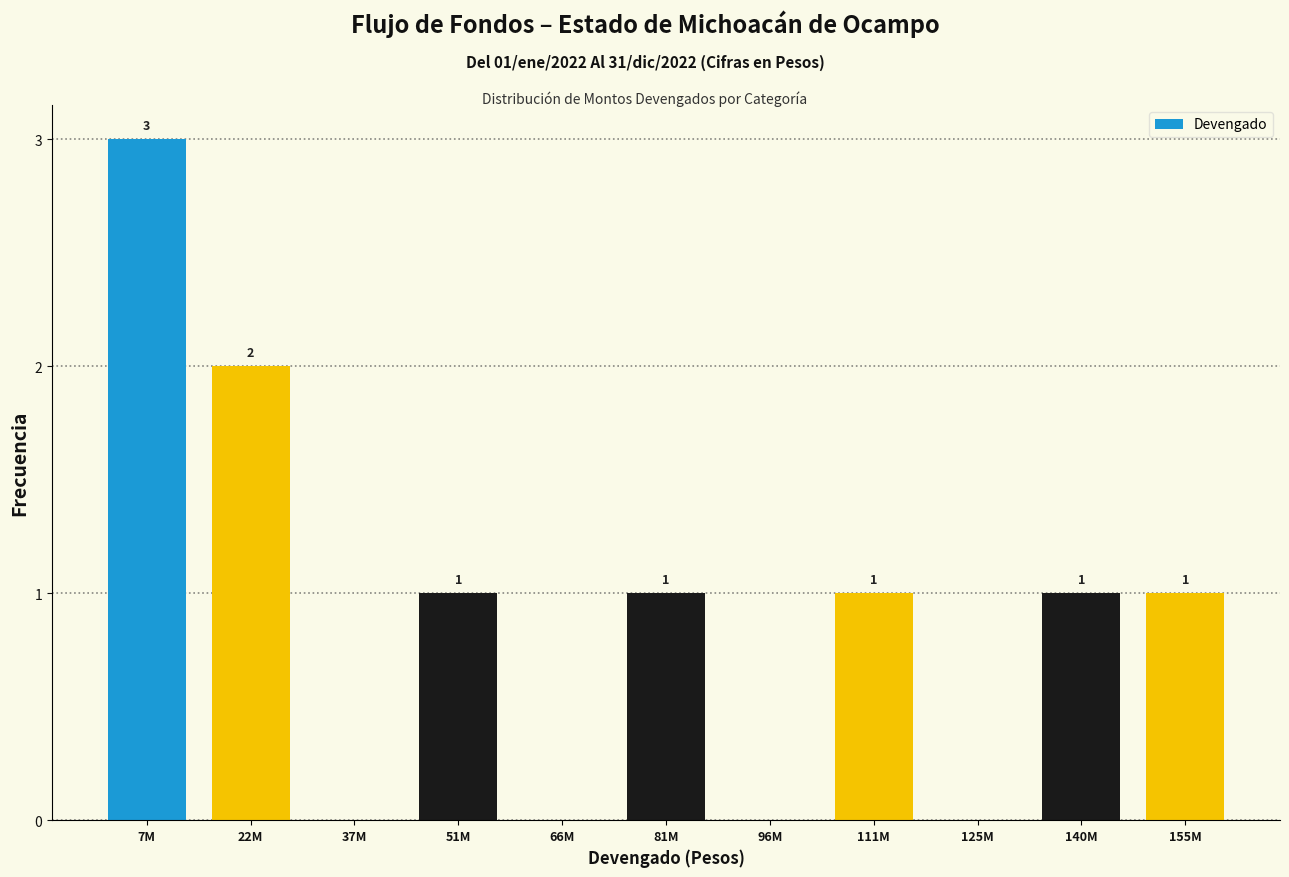

Reading left to right, what are all the values shown in this chart?

7M=3	22M=2	37M=0	51M=1	66M=0	81M=1	96M=0	111M=1	125M=0	140M=1	155M=1